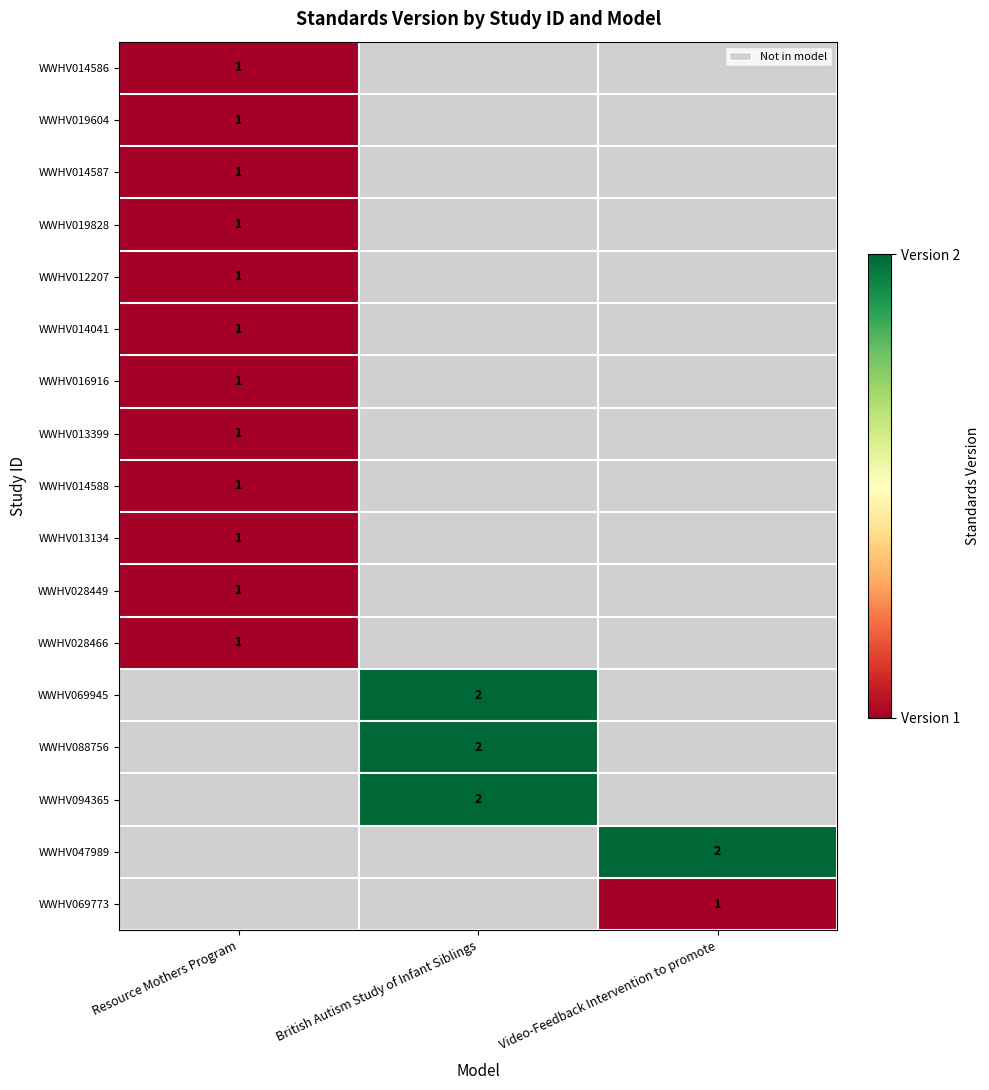

True or false: WWHV016916 has a value of 1 at Resource Mothers Program.

True